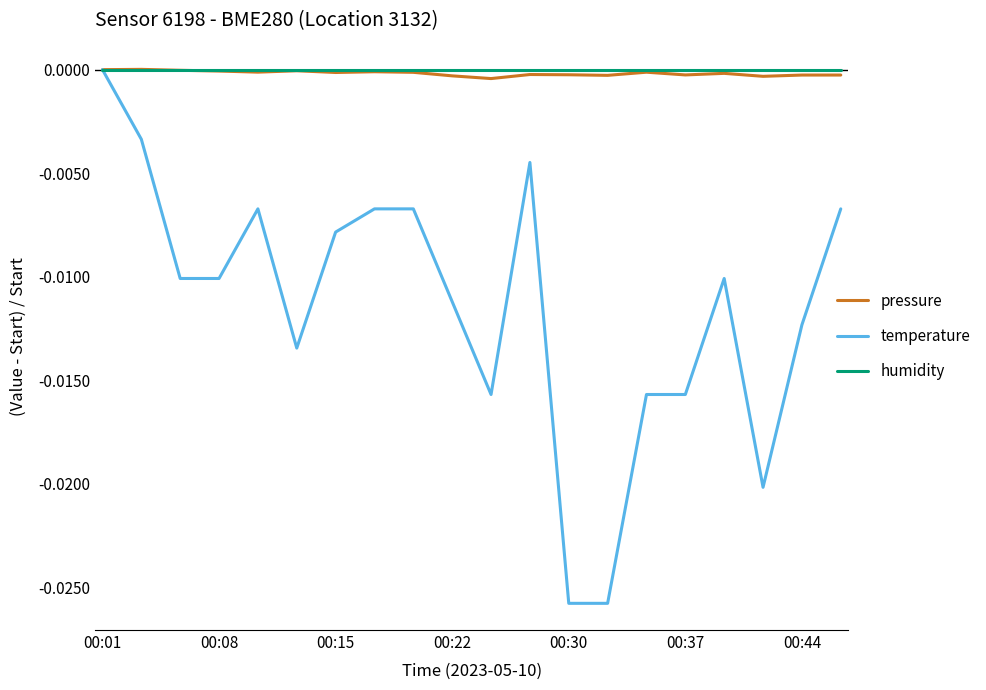

Which series has the widest spread of values?

temperature